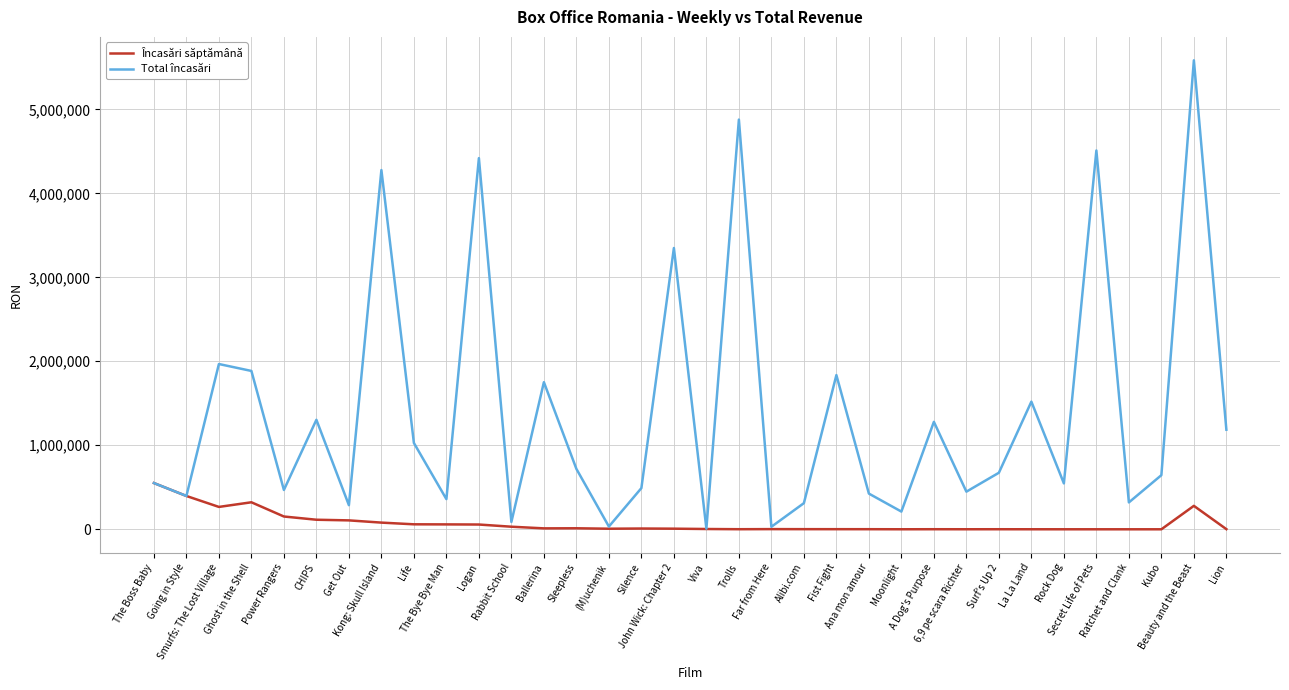

Rank the series by their average value, from highest to lowest.

Total încasări, Încasări săptămână